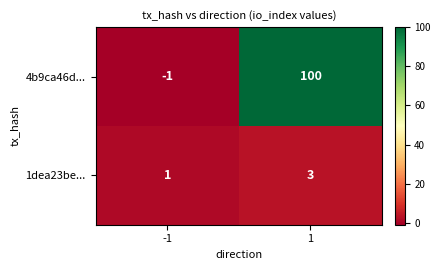

Which series has the largest range (max minus min)?

4b9ca46d...